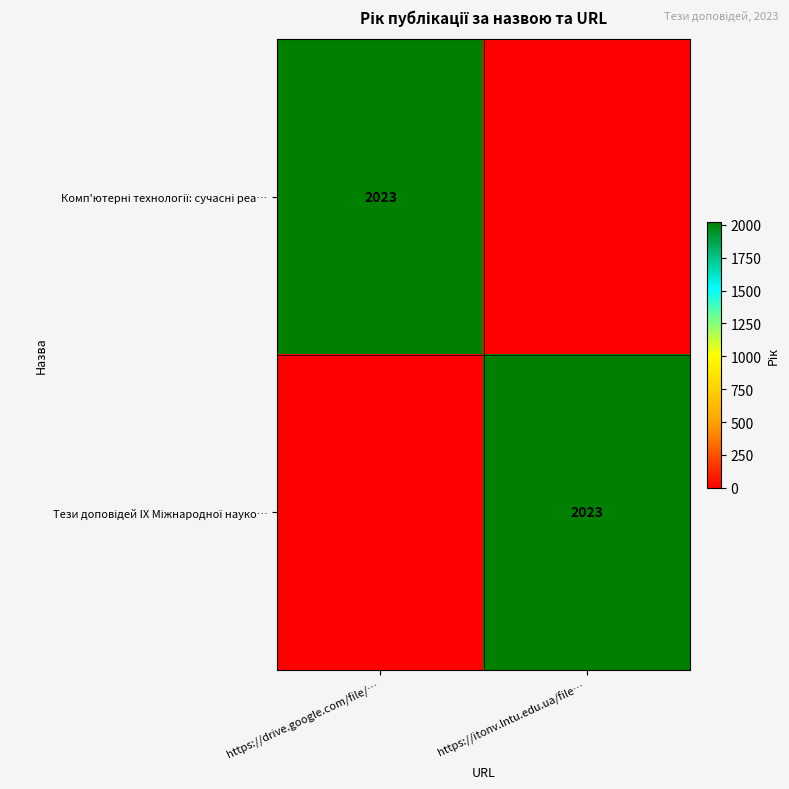

What is the maximum value shown in the chart?

2023